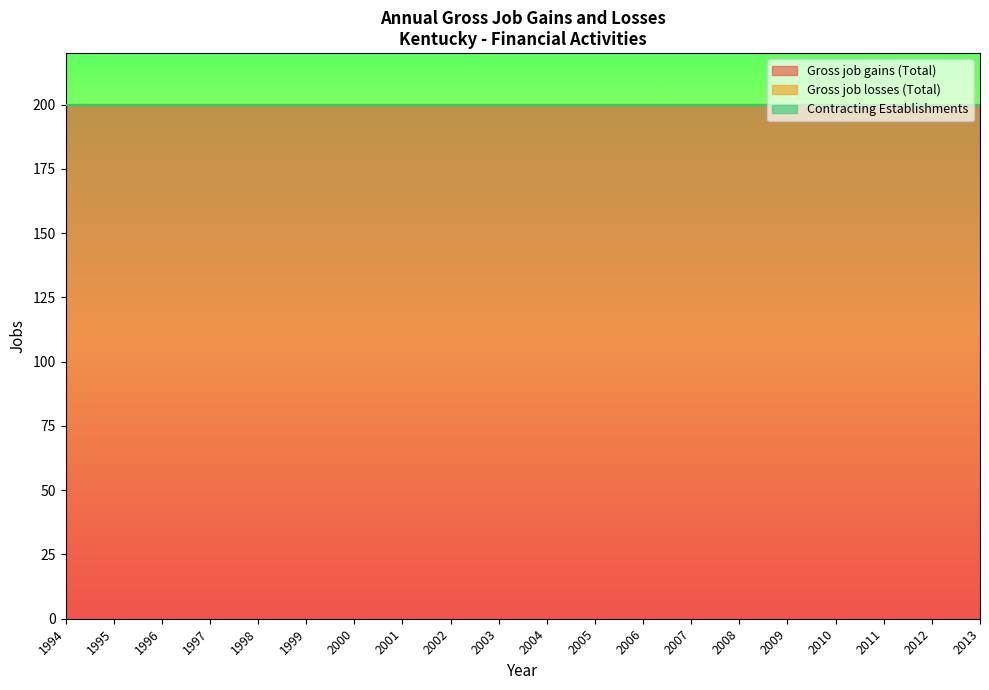

Rank the series by their maximum value, from lowest to highest.

Gross job losses (Total), Contracting Establishments, Gross job gains (Total)